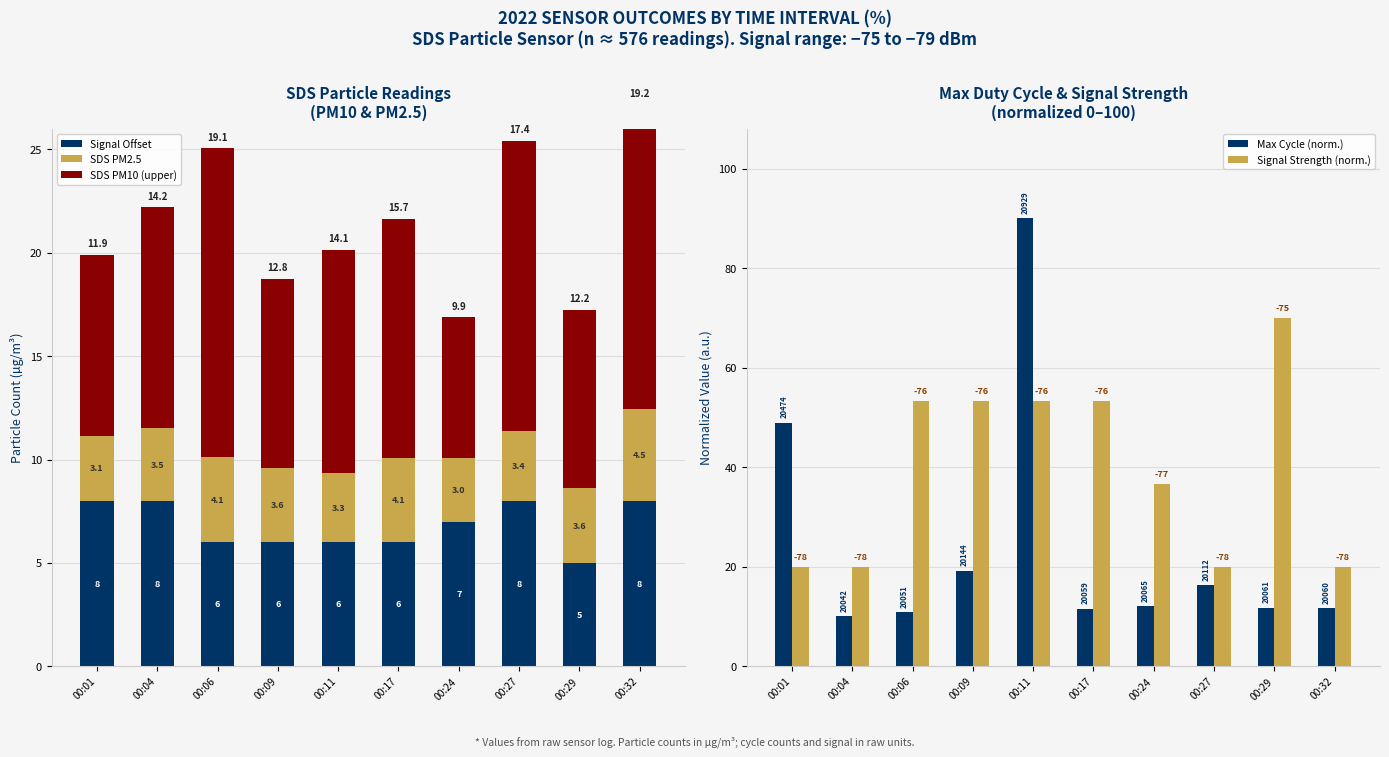

At which category is the sum across all series the highest?

00:11